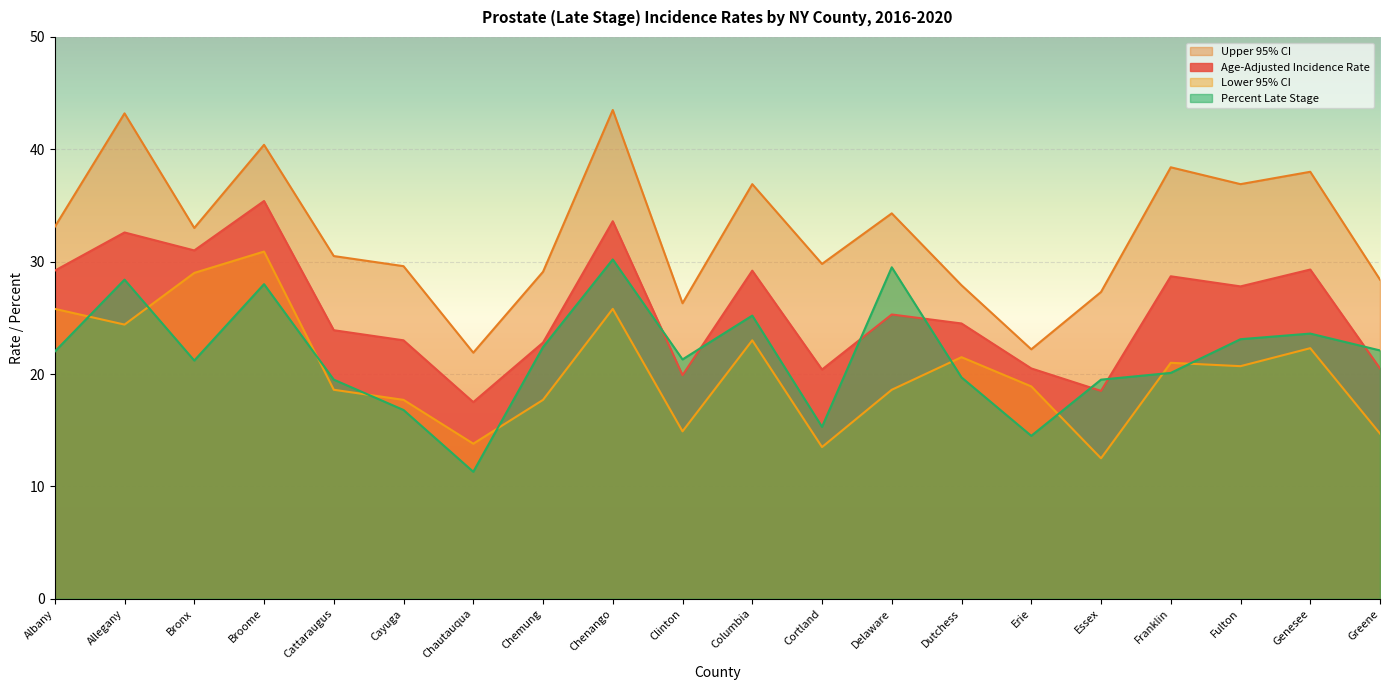

What is the sum of the Lower 95% CI values at Bronx and Dutchess?

50.5